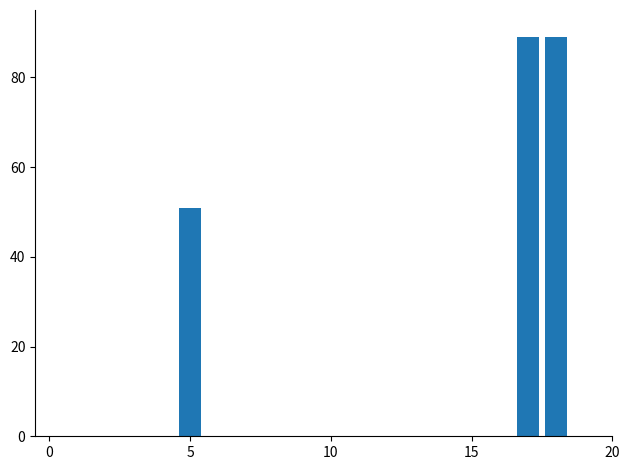

How many data points does each series have?

19